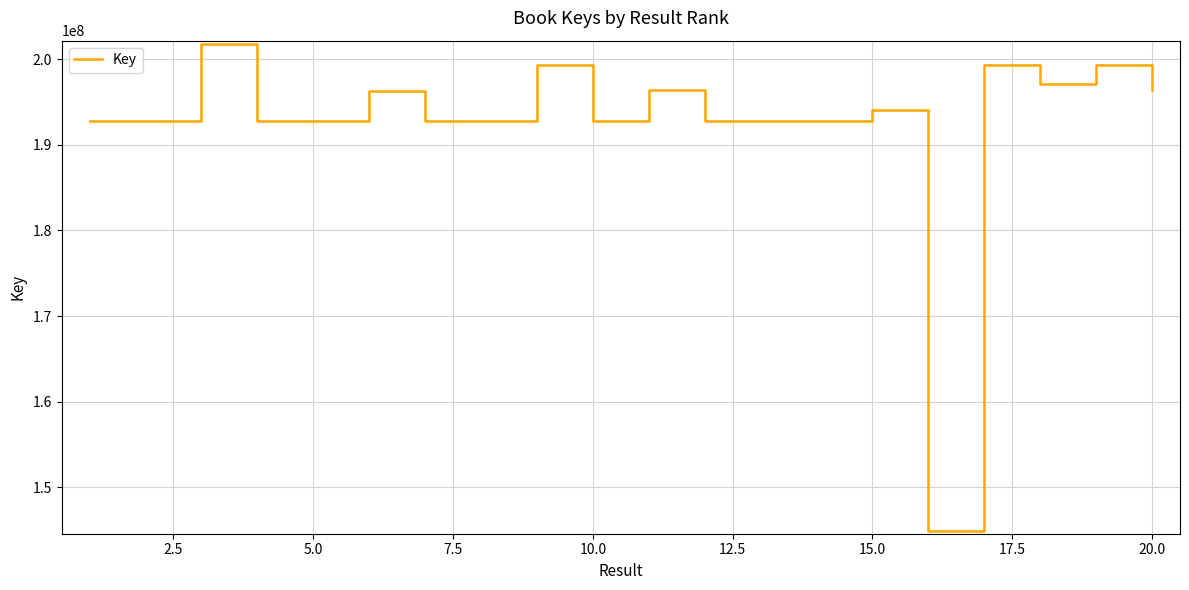

What is the difference between the maximum and minimum values?

56870798